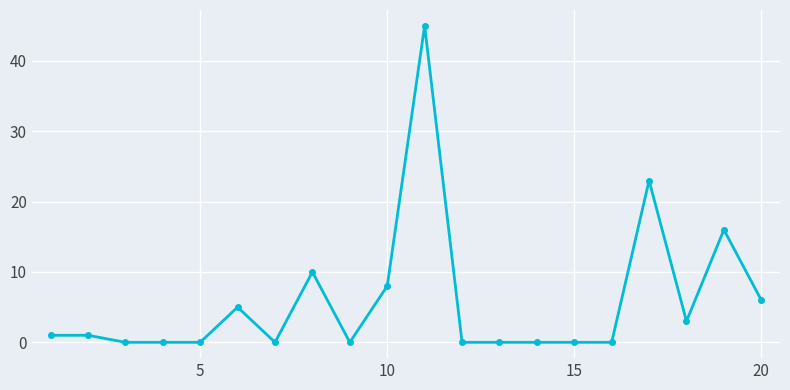

True or false: there are more than 0 points higher than both neighbors.

True